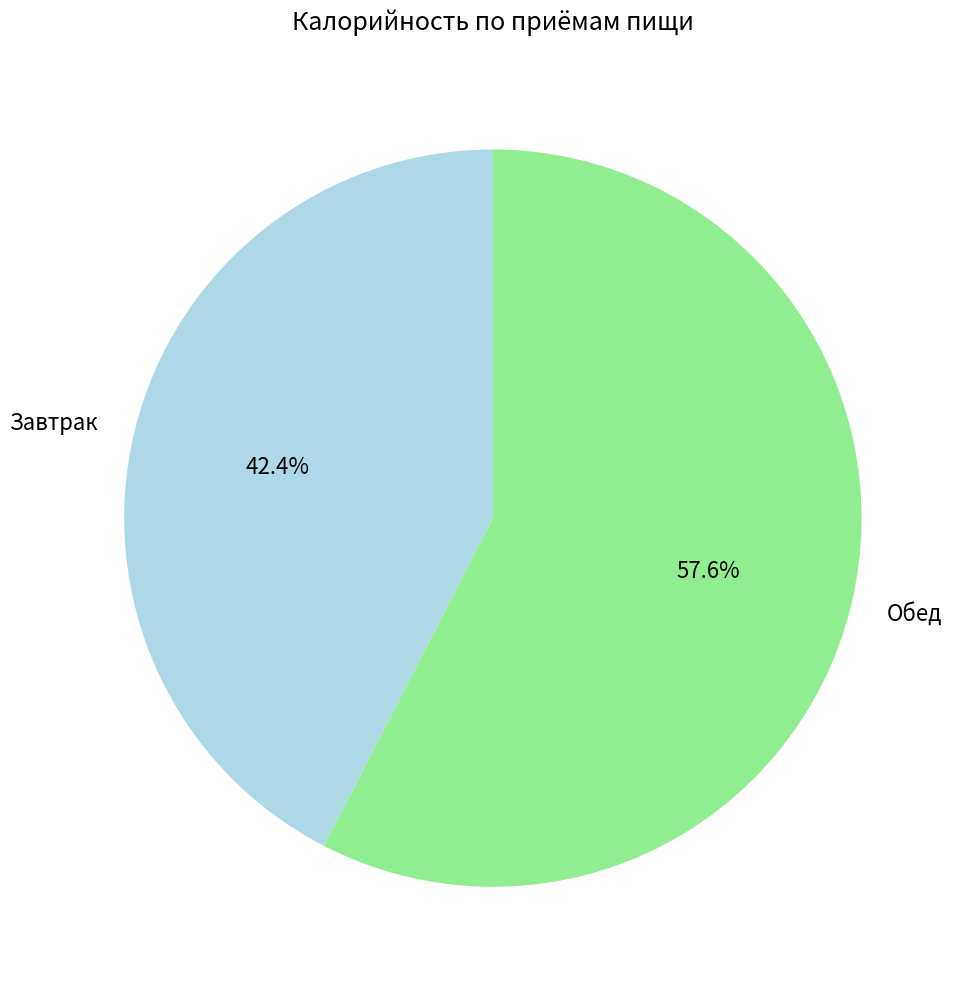

Is it true that Завтрак is 42% of the pie?

True